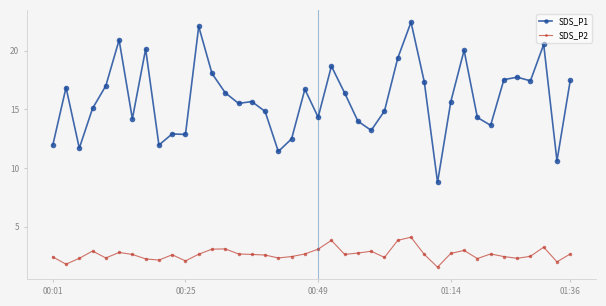

Rank the series by their average value, from lowest to highest.

SDS_P2, SDS_P1